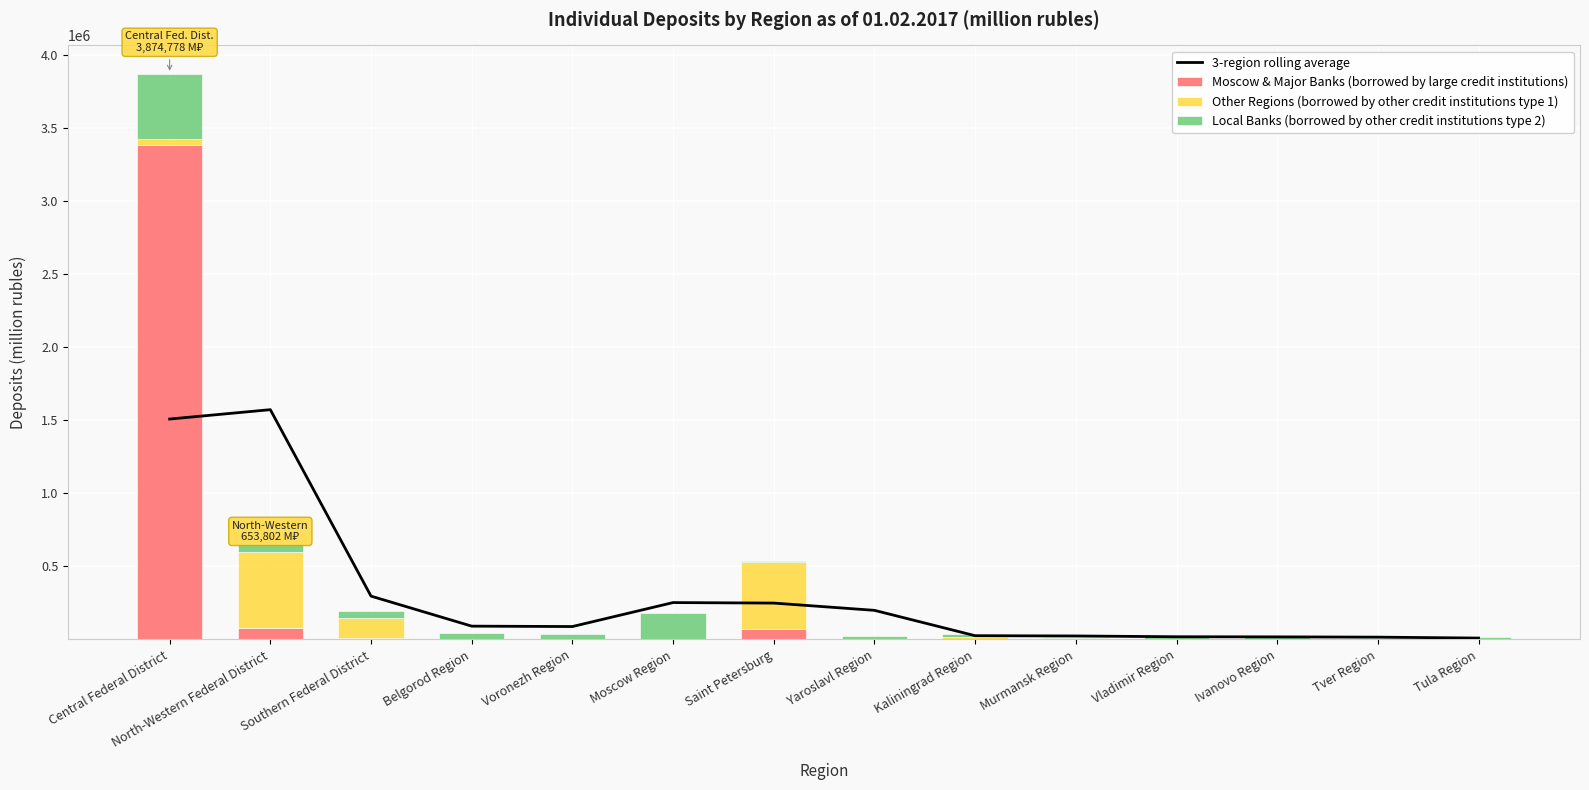

The Moscow & Major Banks (borrowed by large credit institutions) series shows 657.0 at Moscow Region. True or false?

True